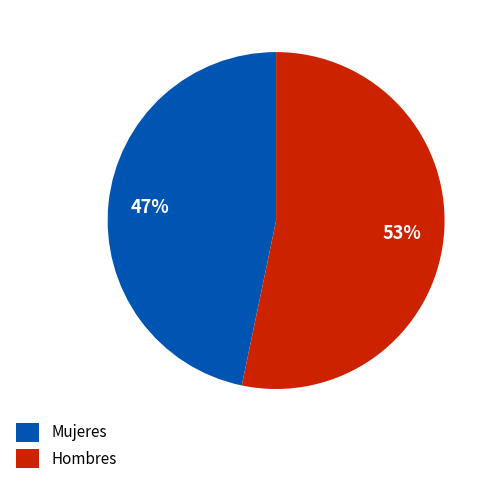

What percentage is the Mujeres slice, to the nearest percent?

47%